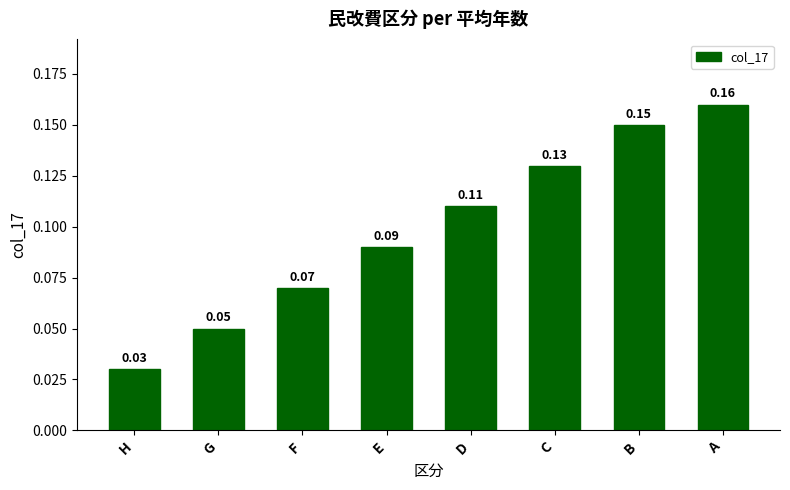

Is it true that the value at B is 0.0?

False